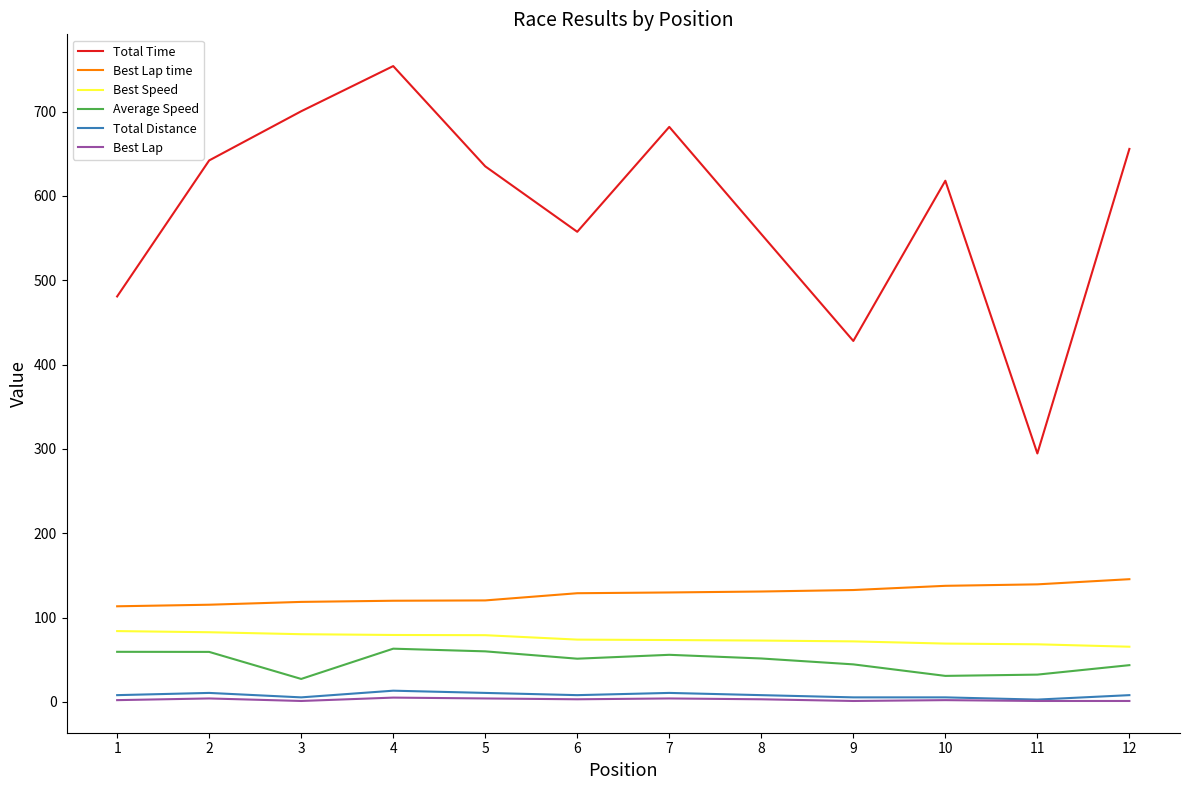

True or false: Average Speed has more than 0 points higher than both neighbors.

True